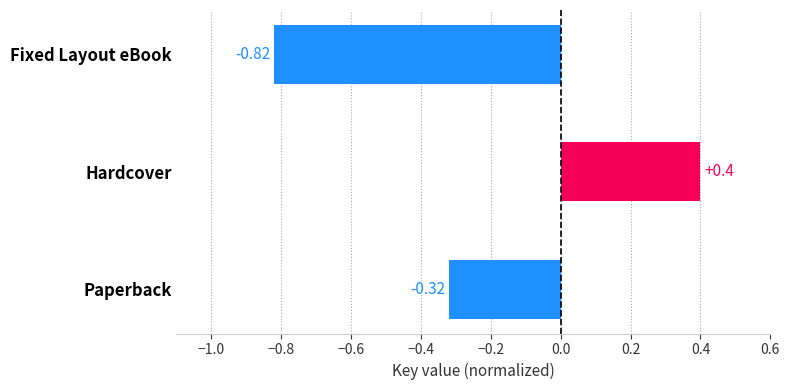

What is the sum of all values?

-0.7